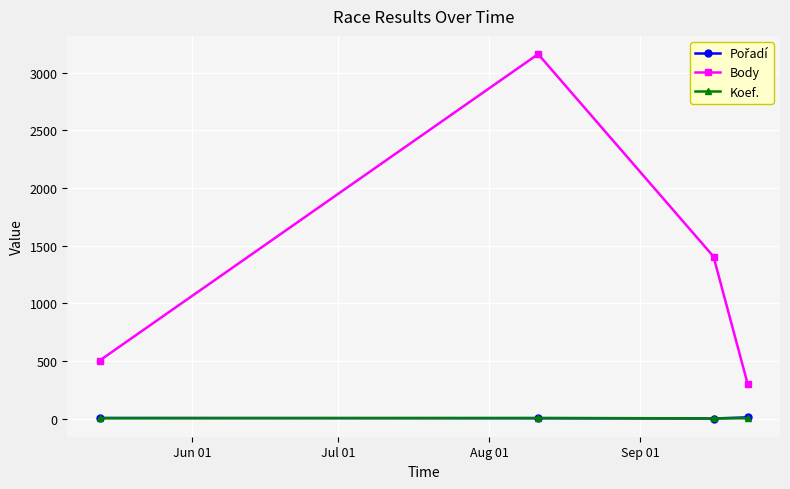

True or false: Body has more than 2 interior local peaks.

False